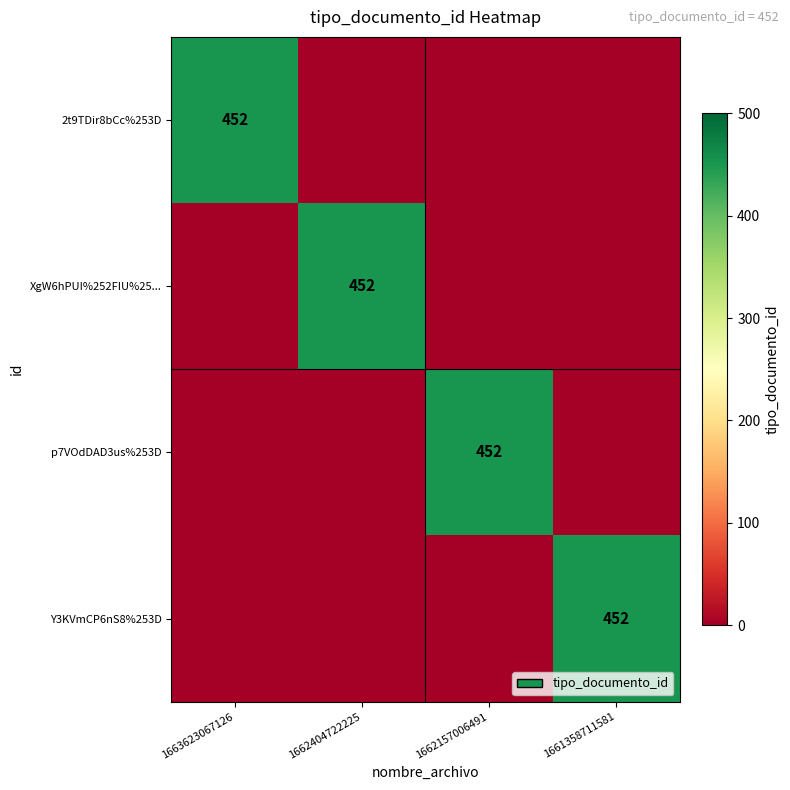

True or false: Y3KVmCP6nS8%253D has a value of 771 at 1661358711581.

False